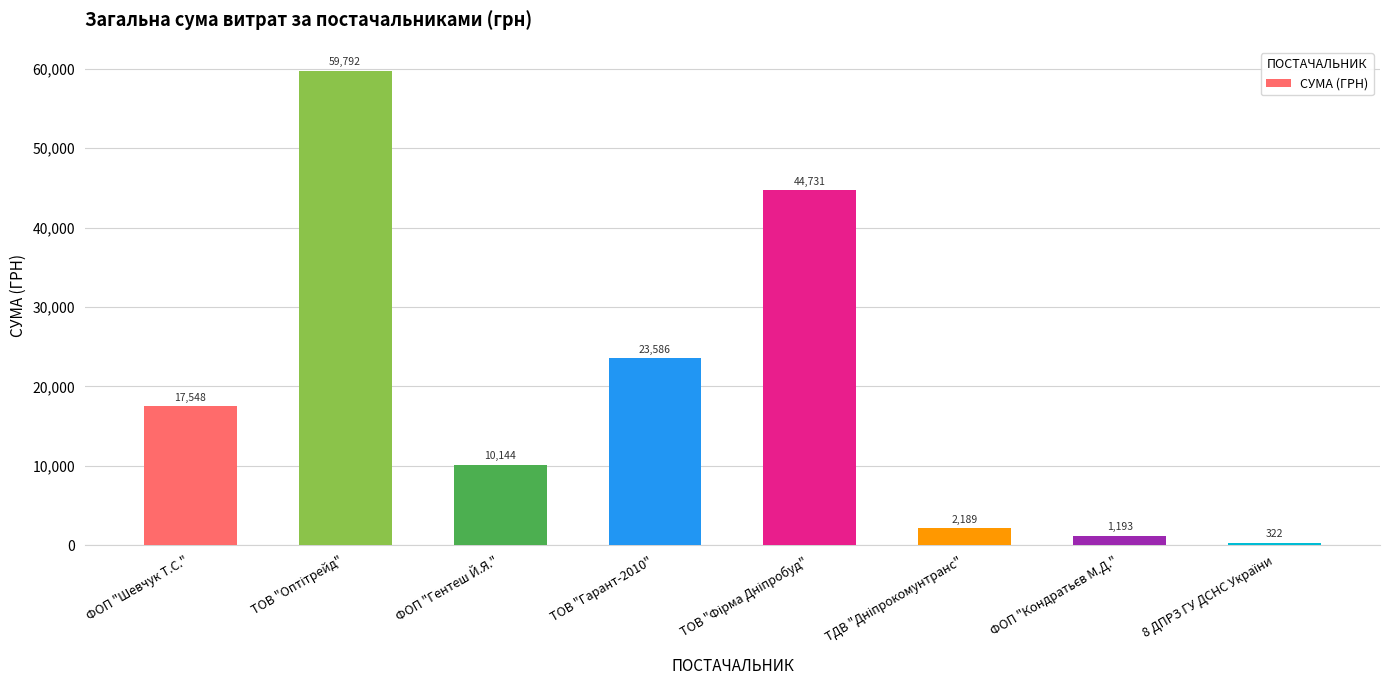

Is it true that the value at ФОП "Гентеш Й.Я." is 10144.0?

True